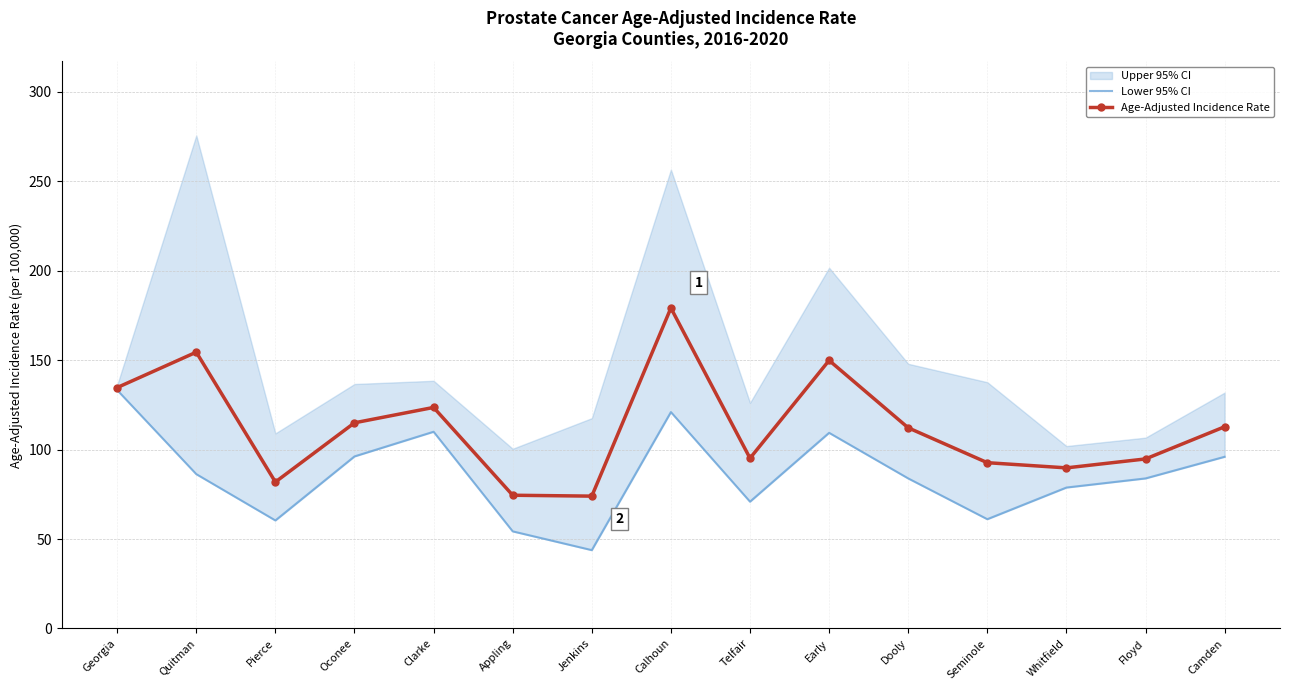

What is the minimum value for Lower 95% CI?

43.8